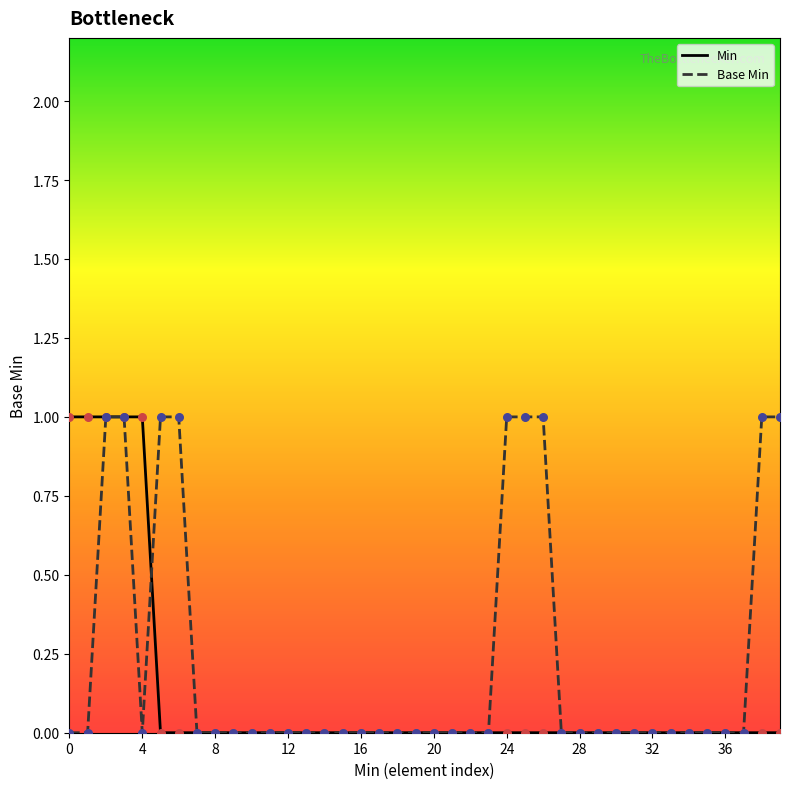

Which series has the largest total across all categories?

Base Min